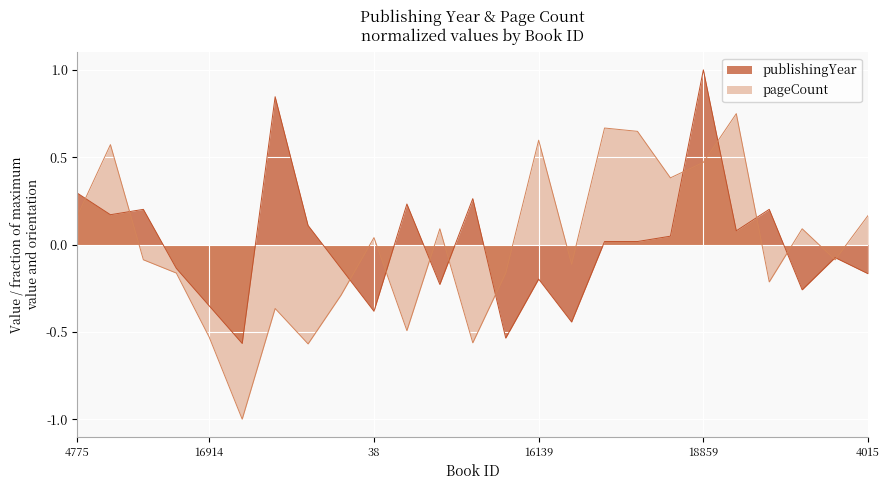

Where does the publishingYear series first go above 0?

4775